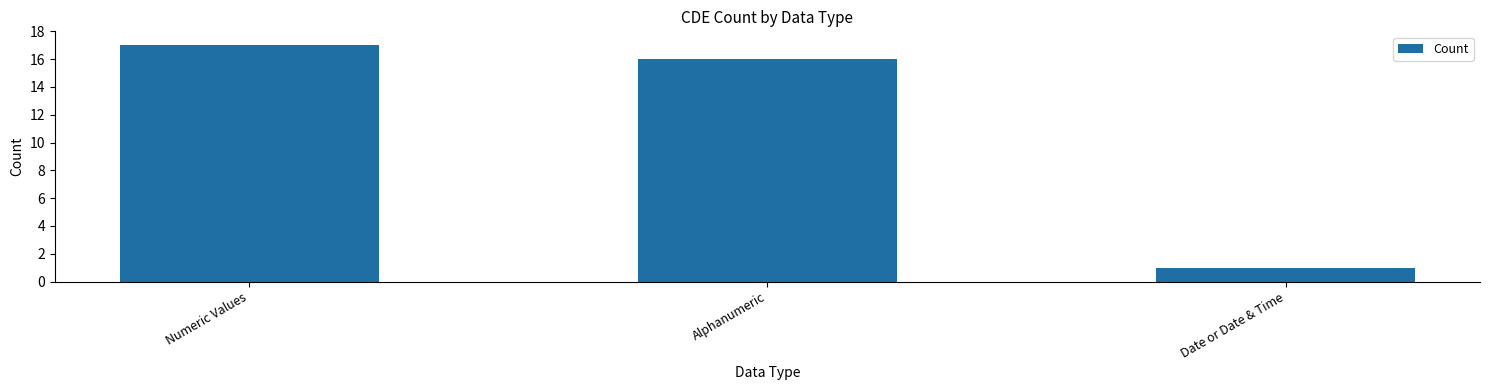

What is the difference between the values at Alphanumeric and Numeric Values?

1